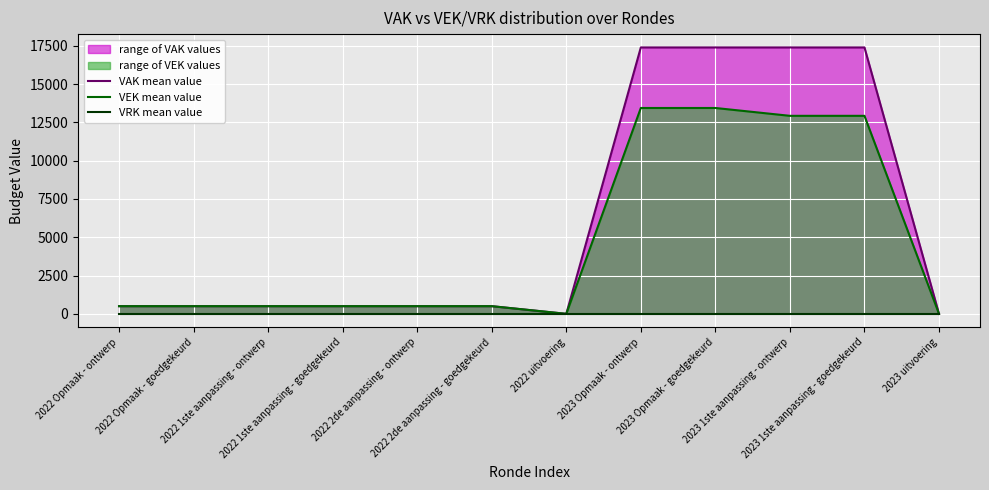

At which category is the sum across all series the highest?

2023 Opmaak - ontwerp